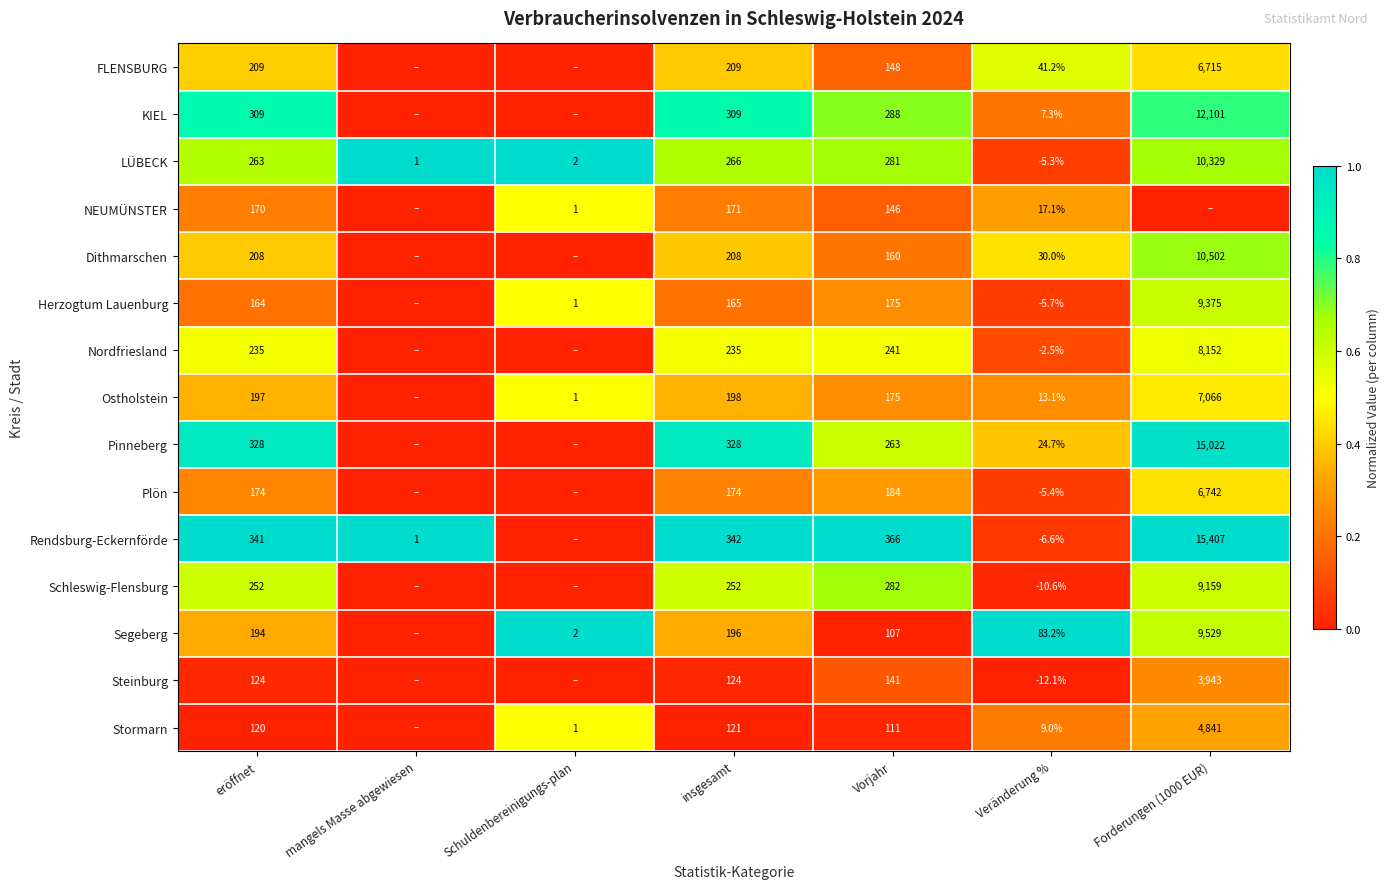

True or false: Ostholstein has a value of 197.0 at eröffnet.

True